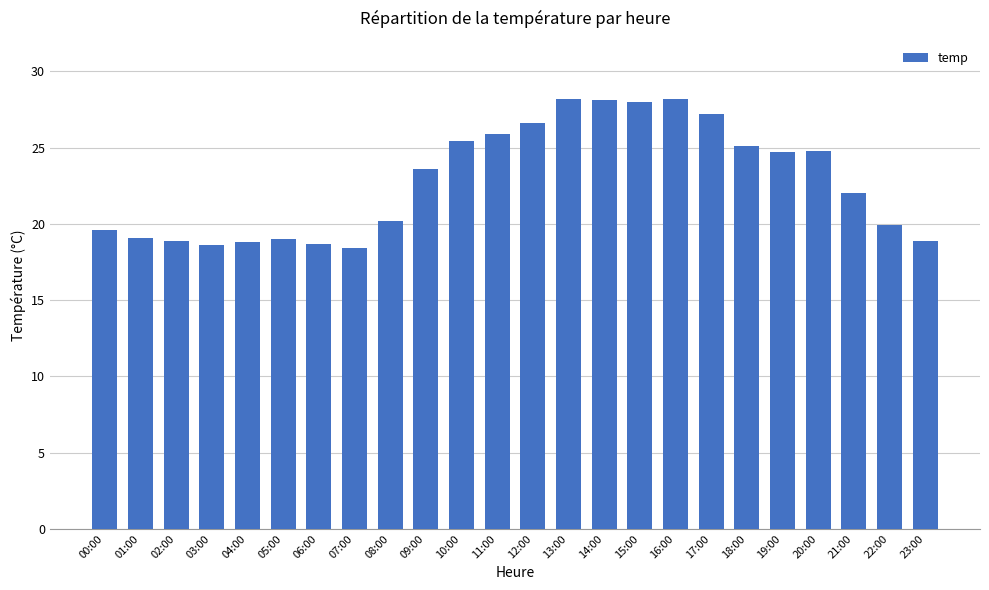

Is it true that the value at 17:00 is 47.3?

False